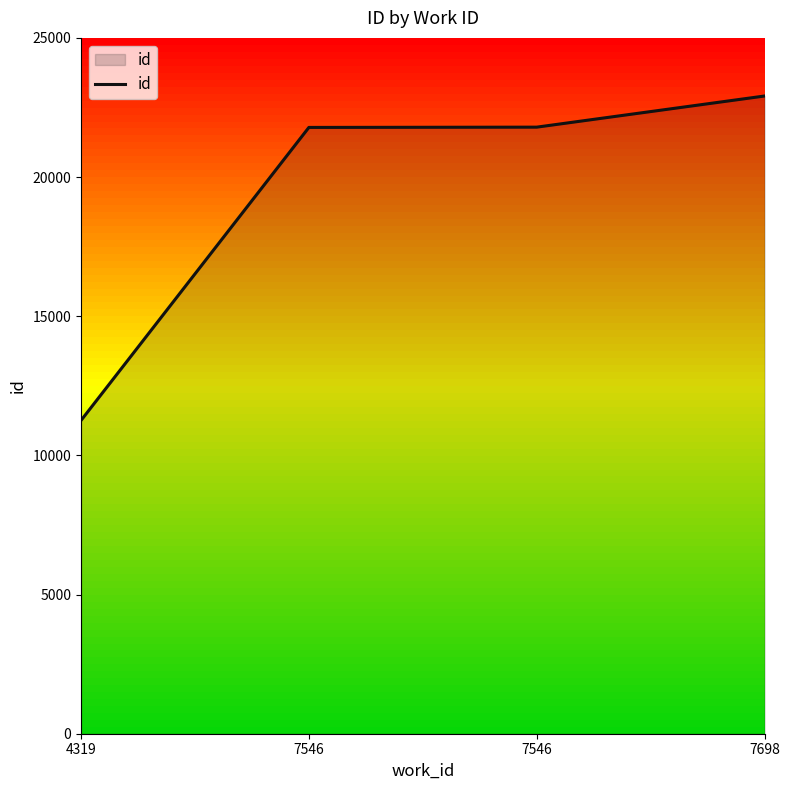

Reading left to right, extract all data points from this chart.

11256	21783	21793	22912